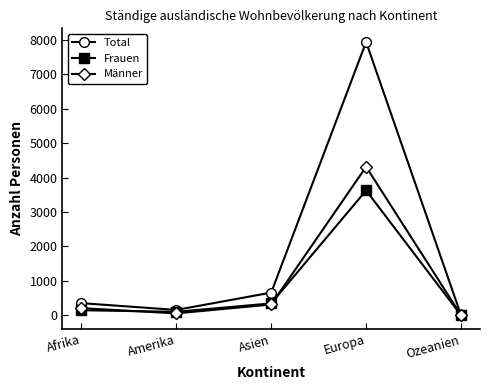

What position from the right is Asien?

3